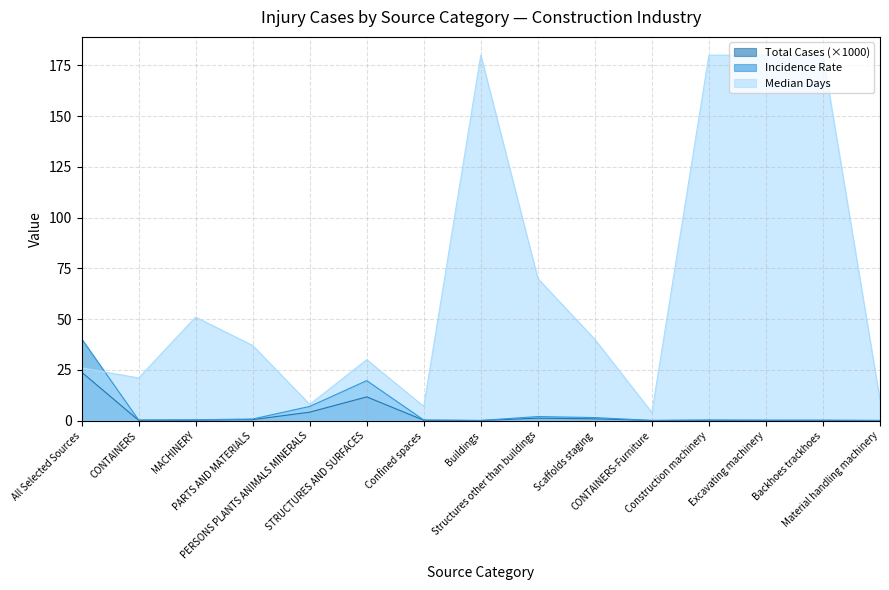

Read the Total Cases value at CONTAINERS-Furniture.

0.1